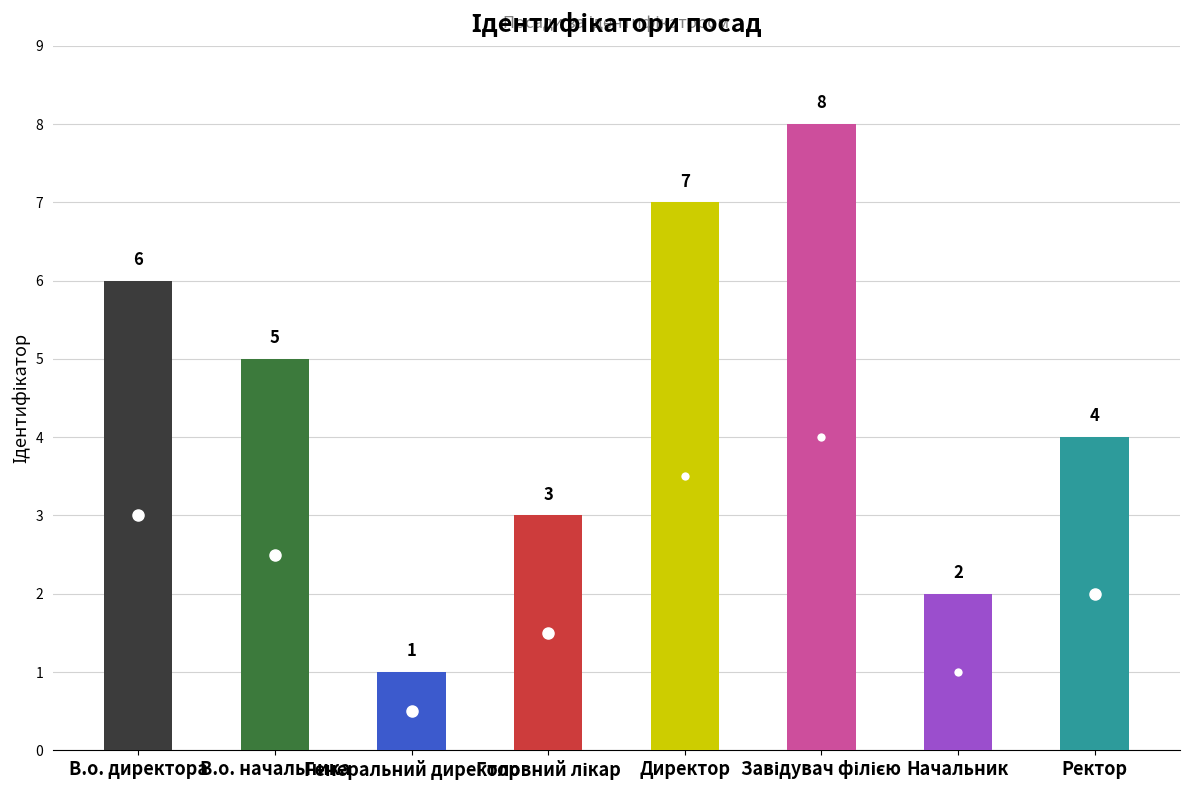

What is the maximum value shown in the chart?

8